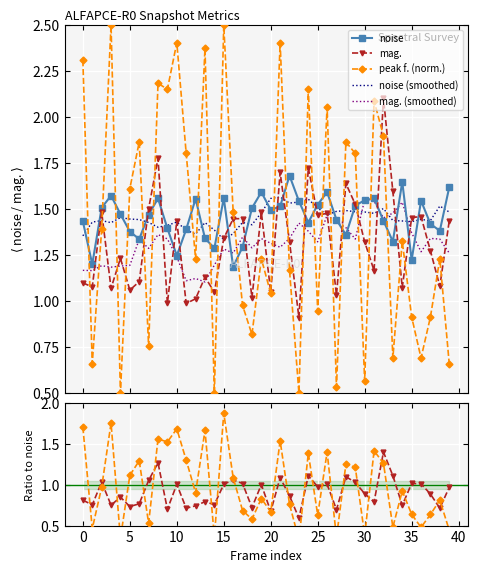

How many times do mag. and peak f. cross each other?

23